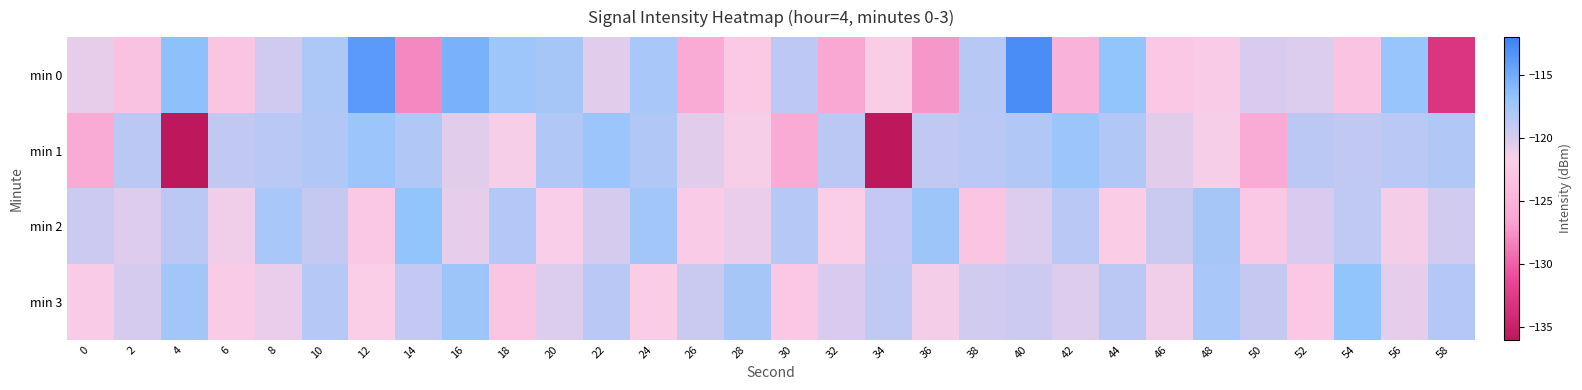

What is the greatest value displayed?

-112.9